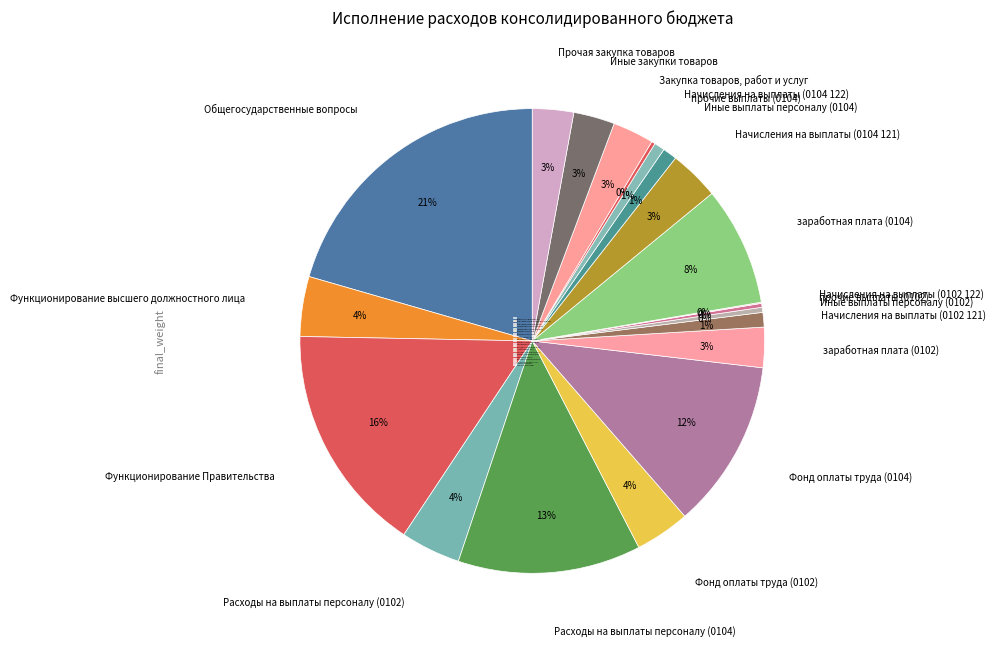

Count the number of slices in the pie.

20